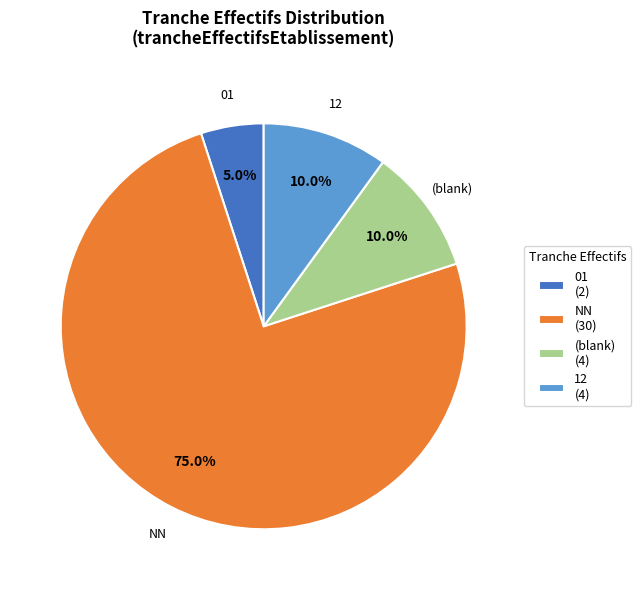

To the nearest percent, what is the average slice percentage?

25%